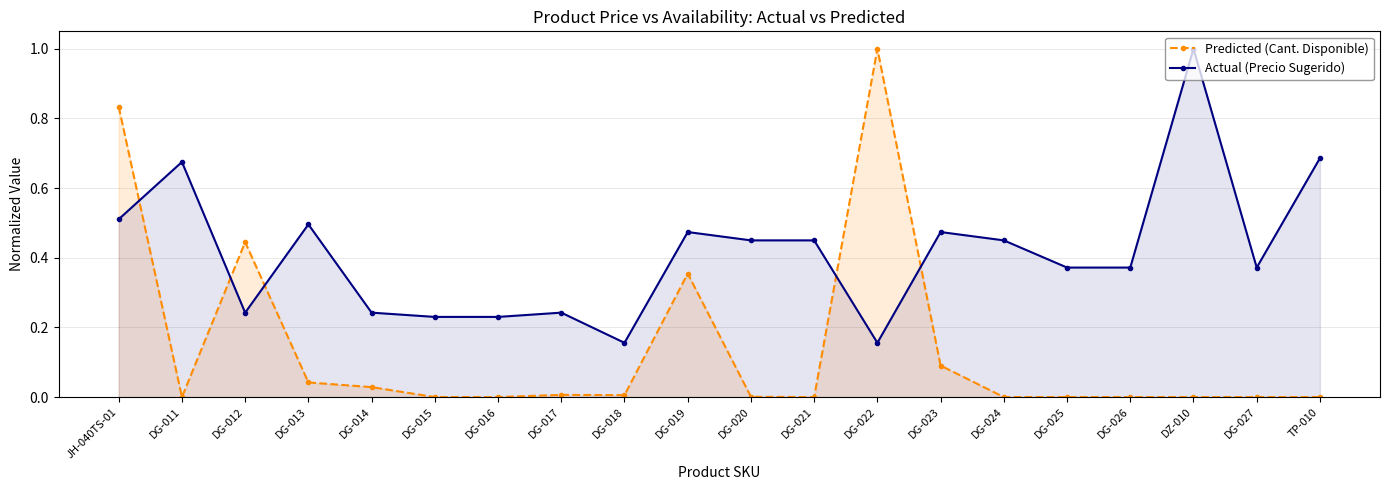

At how many categories does at least one series exceed 0?

20